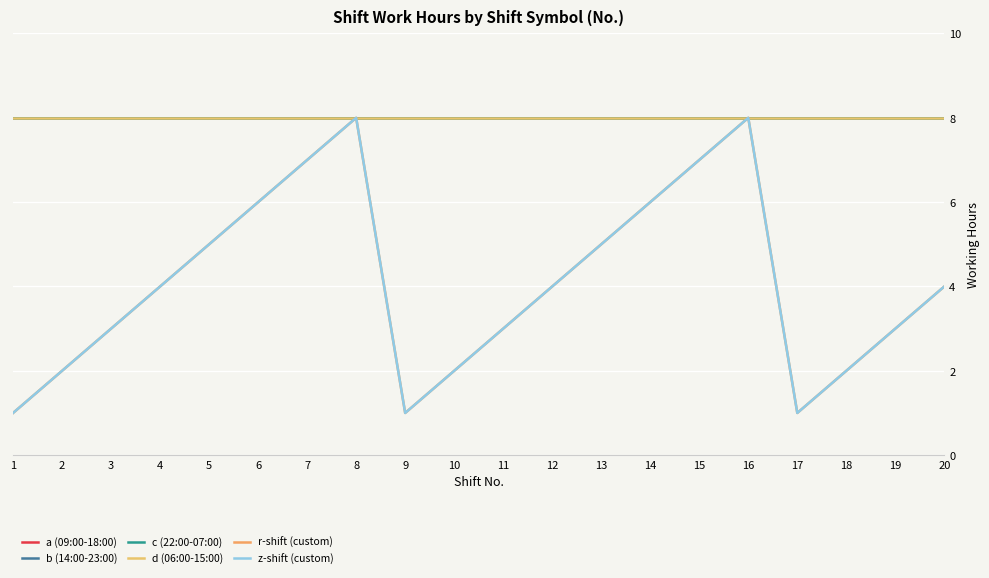

Does the chart have visible grid lines?

Yes